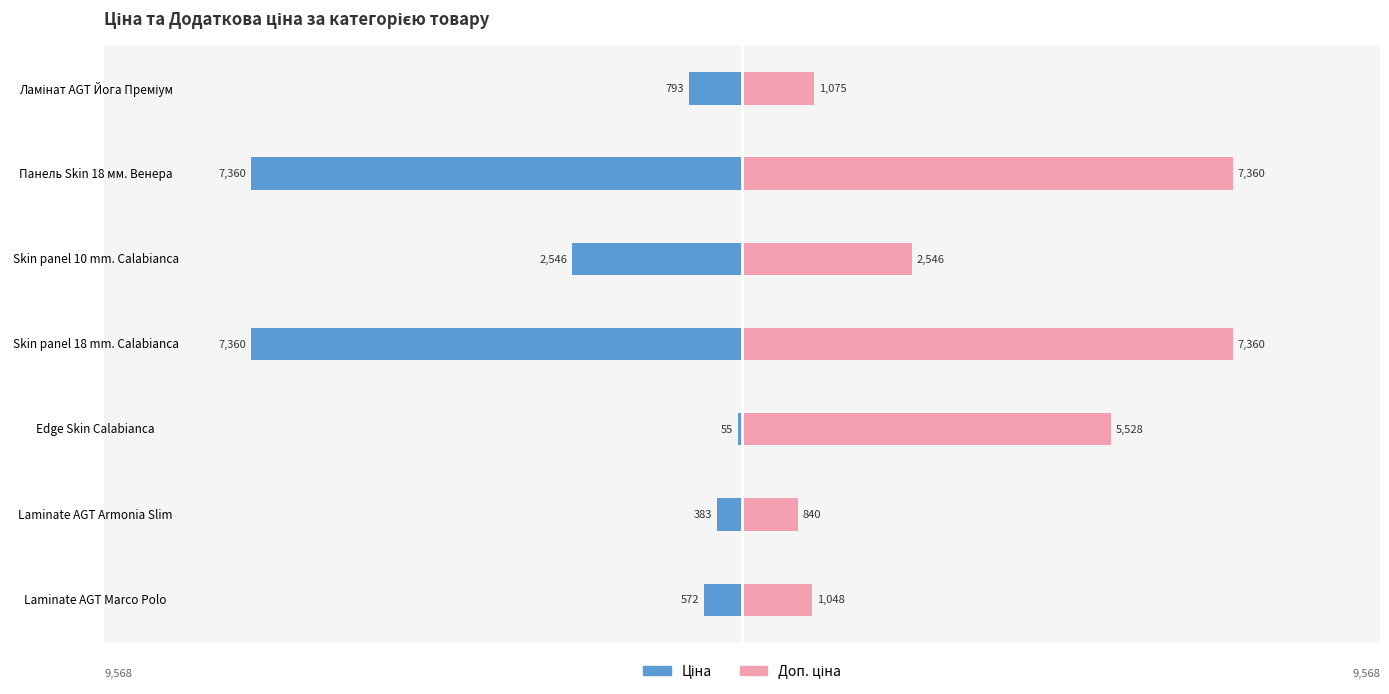

List the labels in order of Доп. ціна value, largest first.

Skin panel 18 mm. Calabianca, Панель Skin 18 мм. Венера, Edge Skin Calabianca, Skin panel 10 mm. Calabianca, Ламінат AGT Йога Преміум, Laminate AGT Marco Polo, Laminate AGT Armonia Slim